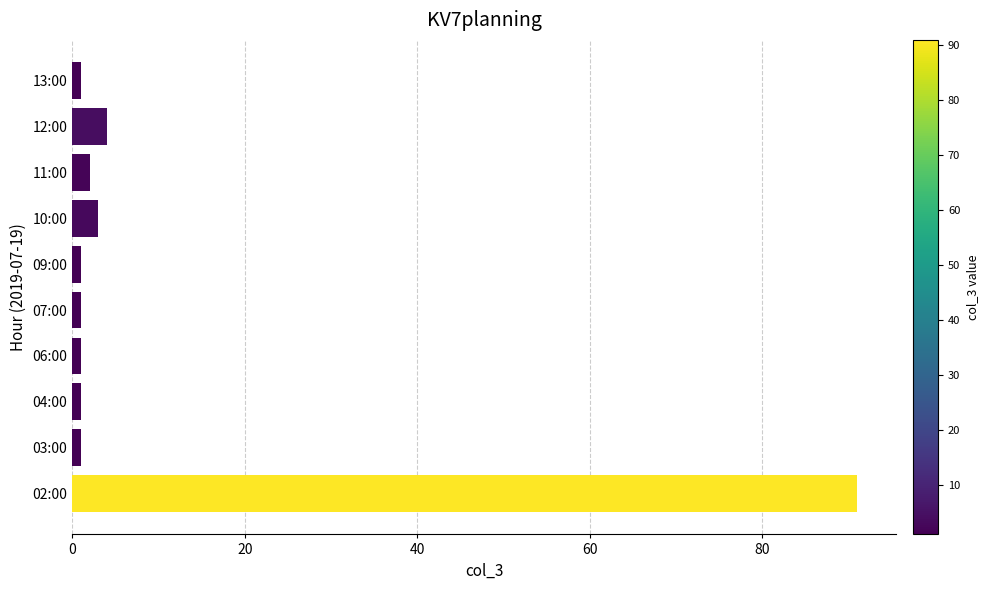

What is the maximum value shown in the chart?

91